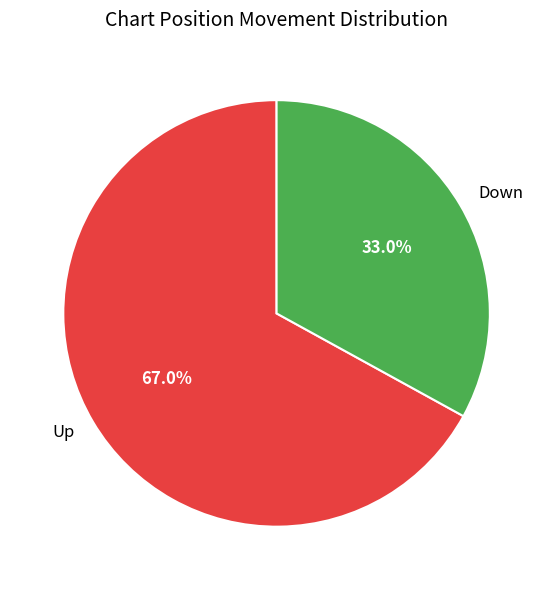

To the nearest percent, what is the average slice percentage?

50%